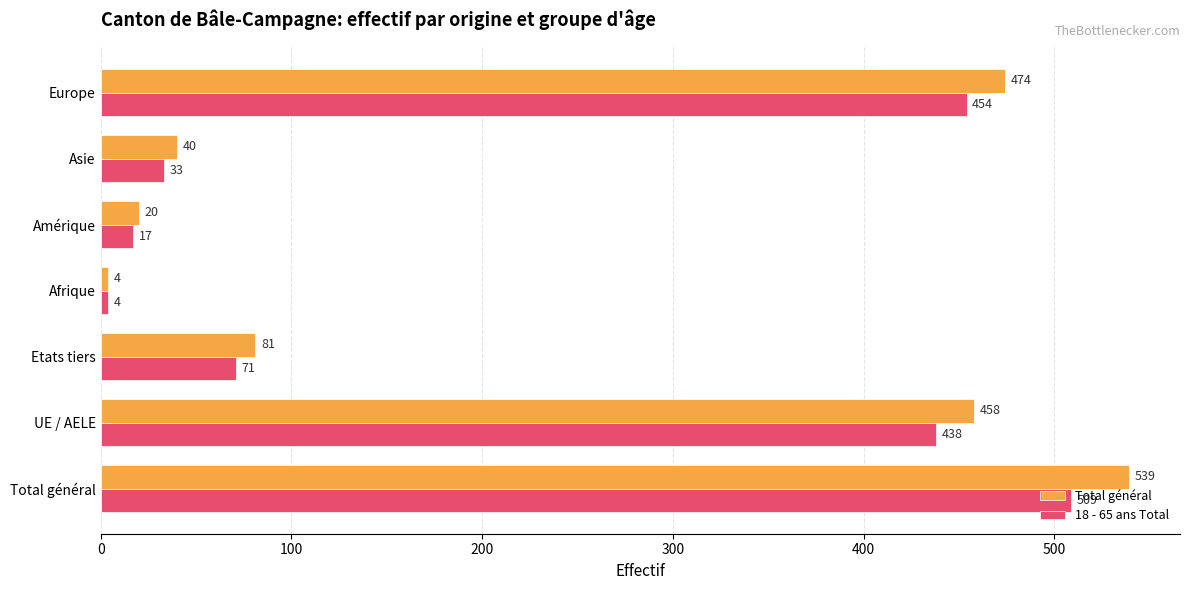

What is the greatest value displayed?

539